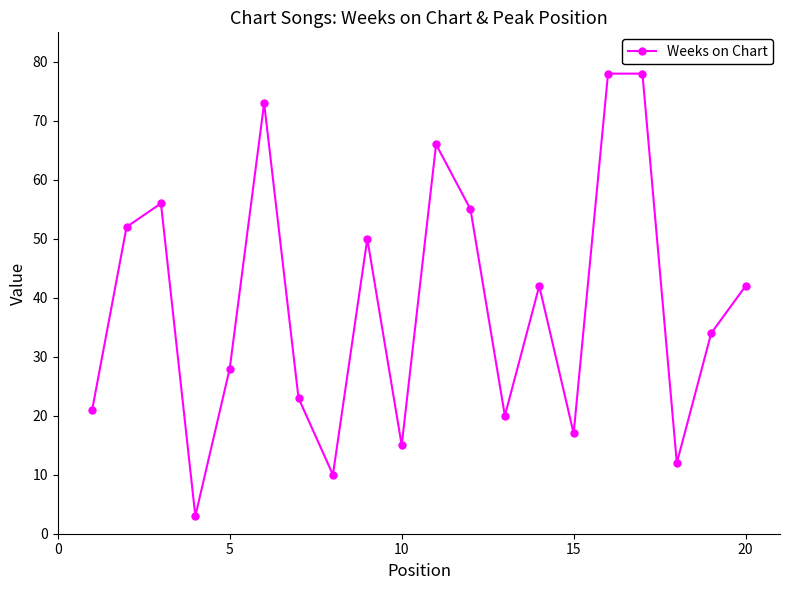

What is the greatest value displayed?

78